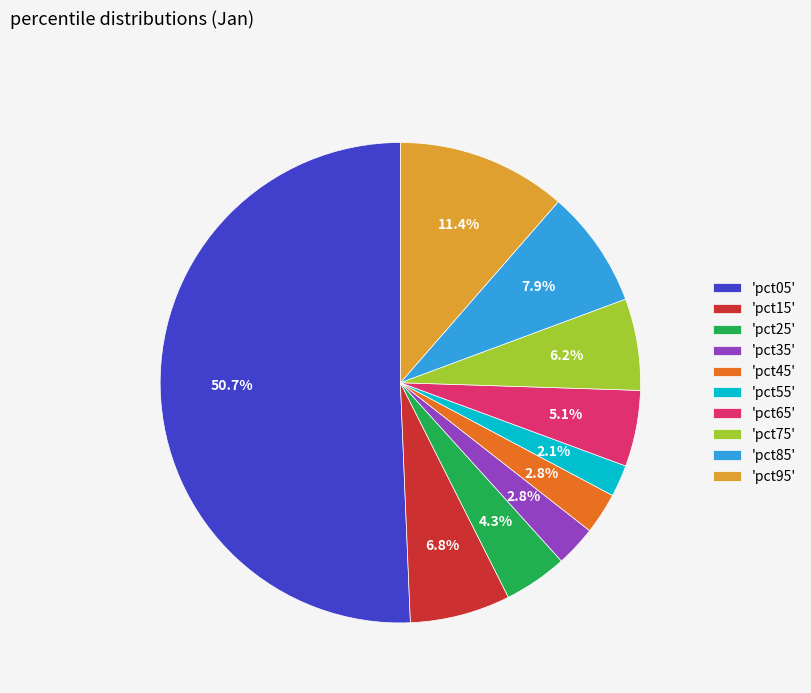

Which slice is the smallest?

'pct55'